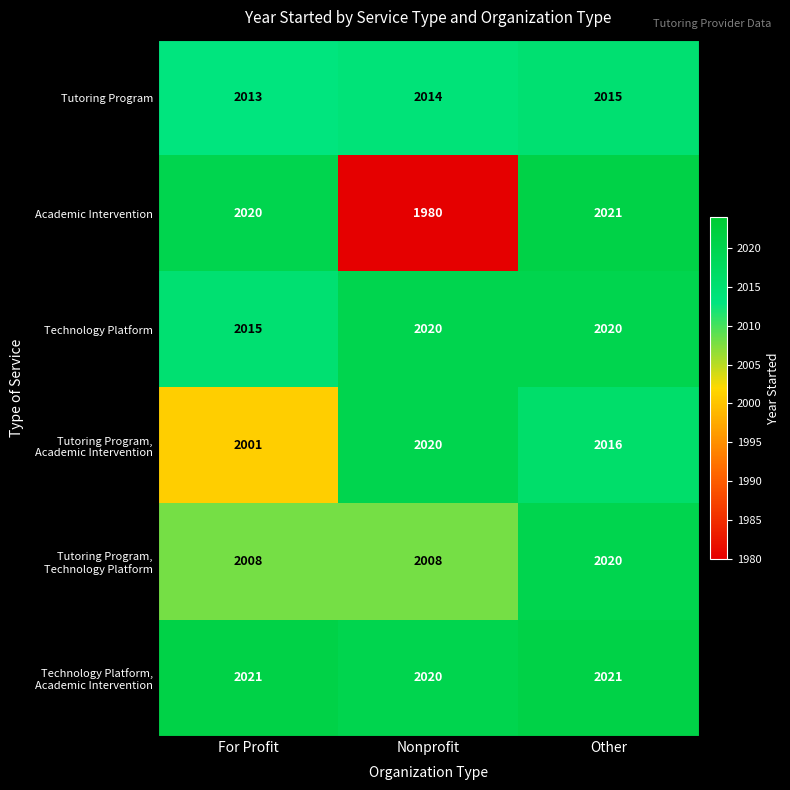

True or false: Academic Intervention has a value of 441 at For Profit.

False